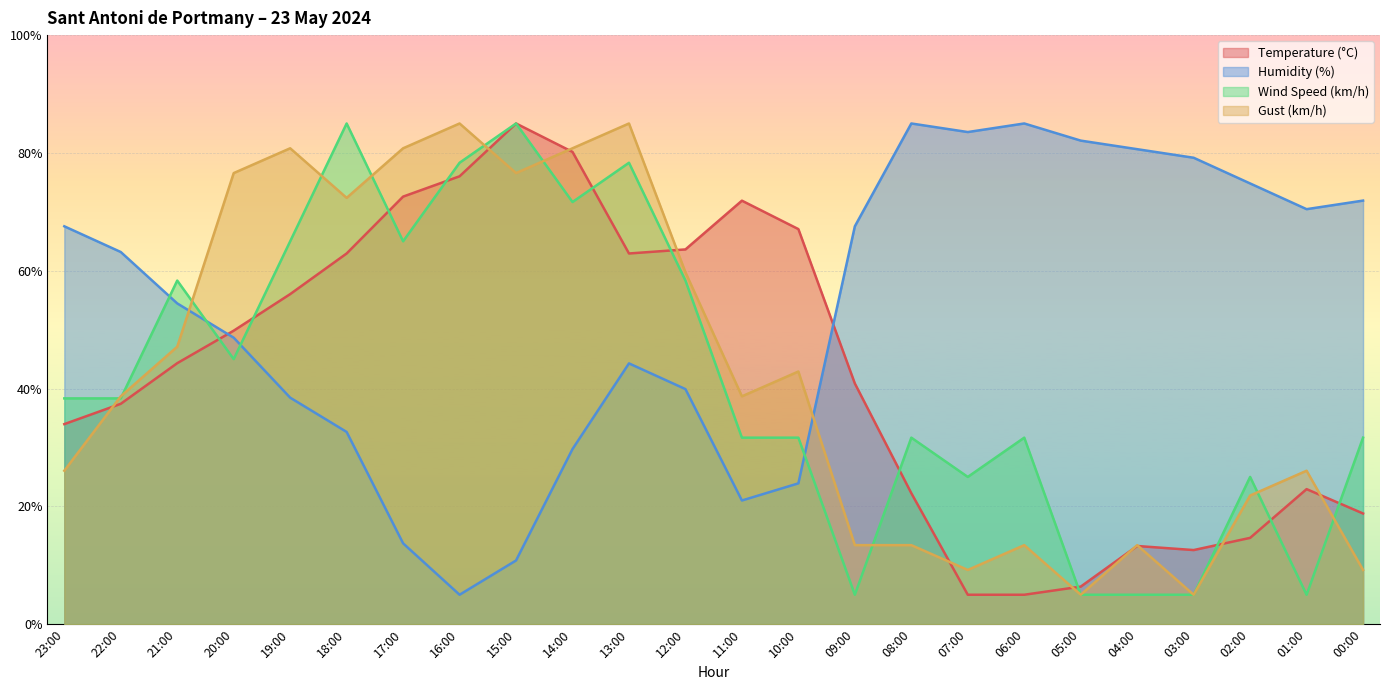

Reading left to right, list all the values displayed in this chart.

Temperature (°C): 34.0	37.4	44.3	49.8	56.0	62.9	72.6	76.0	85.0	80.2	62.9	63.6	71.9	67.1	40.9	22.2	5.0	5.0	6.4	13.3	12.6	14.7	22.9	18.8
Humidity (%): 67.5	63.2	54.5	48.6	38.5	32.6	13.7	5.0	10.8	29.7	44.3	39.9	21.0	23.9	67.5	85.0	83.5	85.0	82.1	80.6	79.2	74.8	70.5	71.9
Wind Speed (km/h): 38.3	38.3	58.3	45.0	65.0	85.0	65.0	78.3	85.0	71.7	78.3	58.3	31.7	31.7	5.0	31.7	25.0	31.7	5.0	5.0	5.0	25.0	5.0	31.7
Gust (km/h): 26.1	38.7	47.1	76.6	80.8	72.4	80.8	85.0	76.6	80.8	85.0	59.7	38.7	42.9	13.4	13.4	9.2	13.4	5.0	13.4	5.0	21.8	26.1	9.2